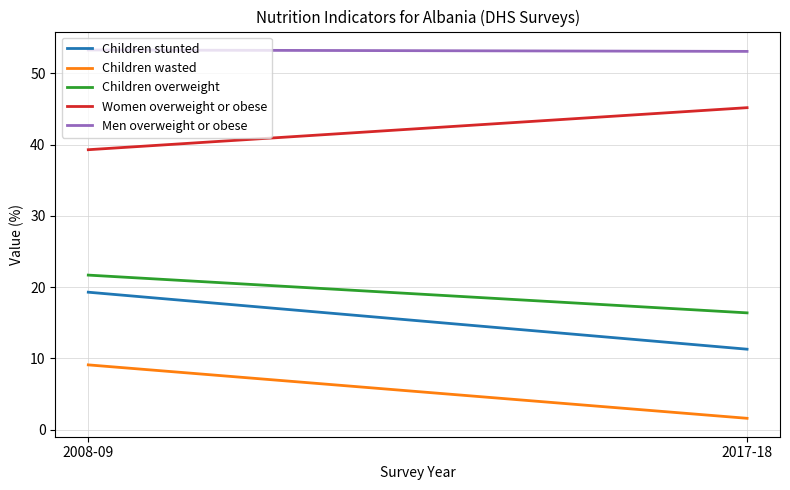

How many lines are shown in the chart?

5